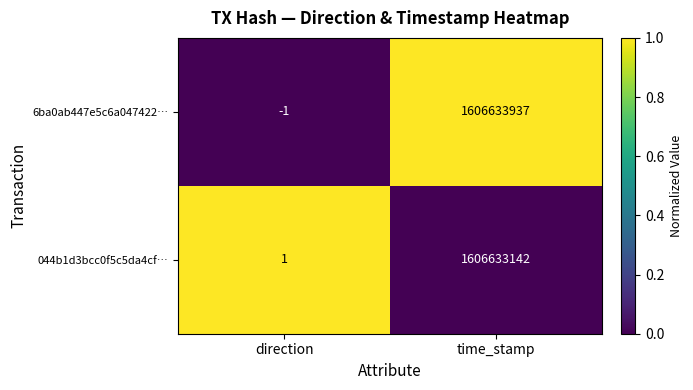

What is the difference between the highest and lowest values at time_stamp?

795